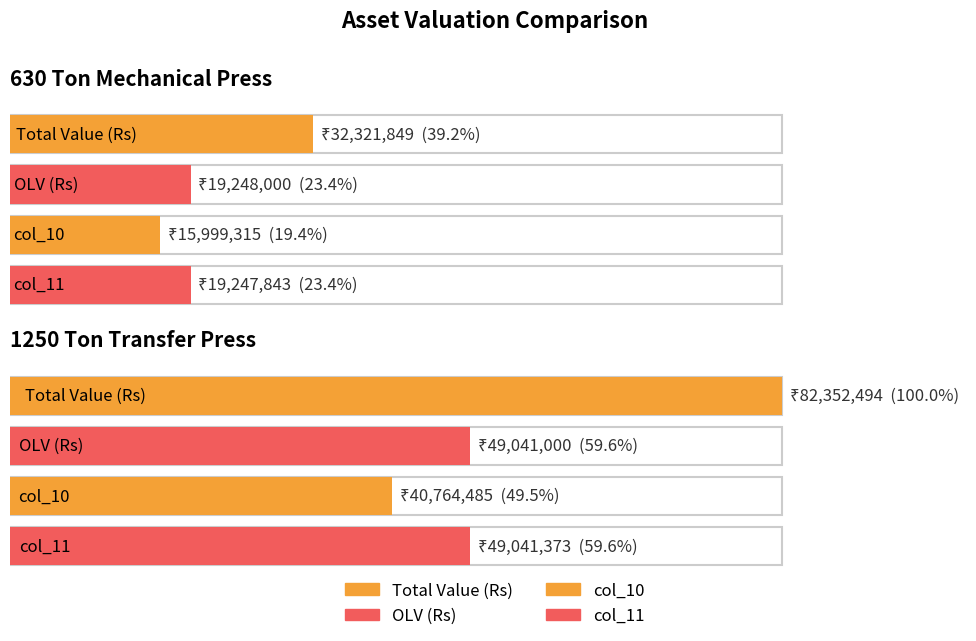

The value of col_10 at 1250 Ton Transfer Press is 17917356.4. True or false?

False